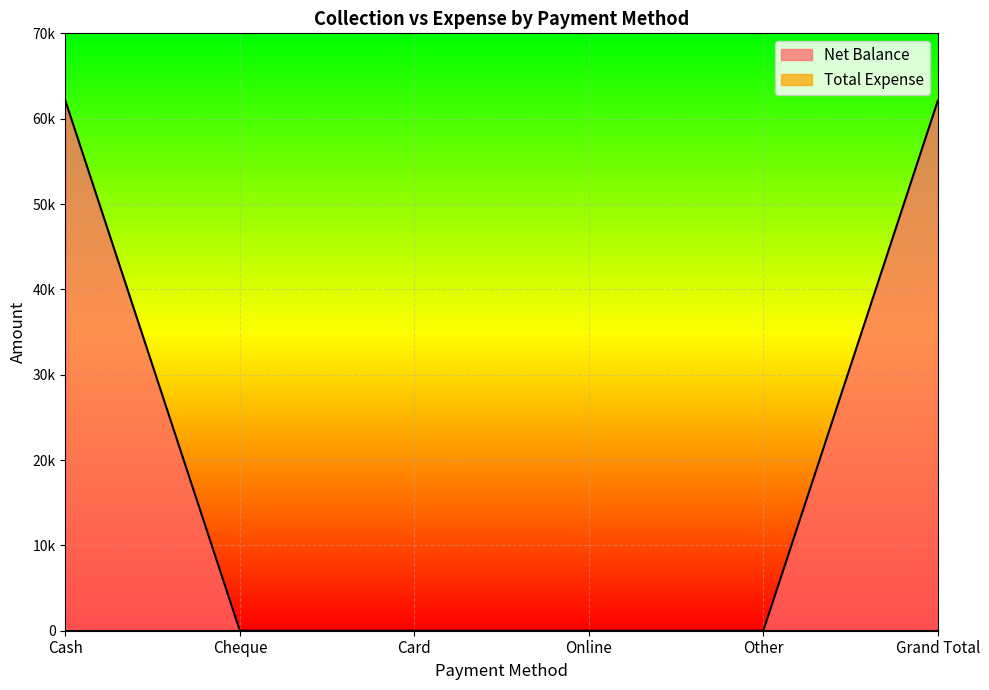

What is the label of the 3rd point from the left?

Card